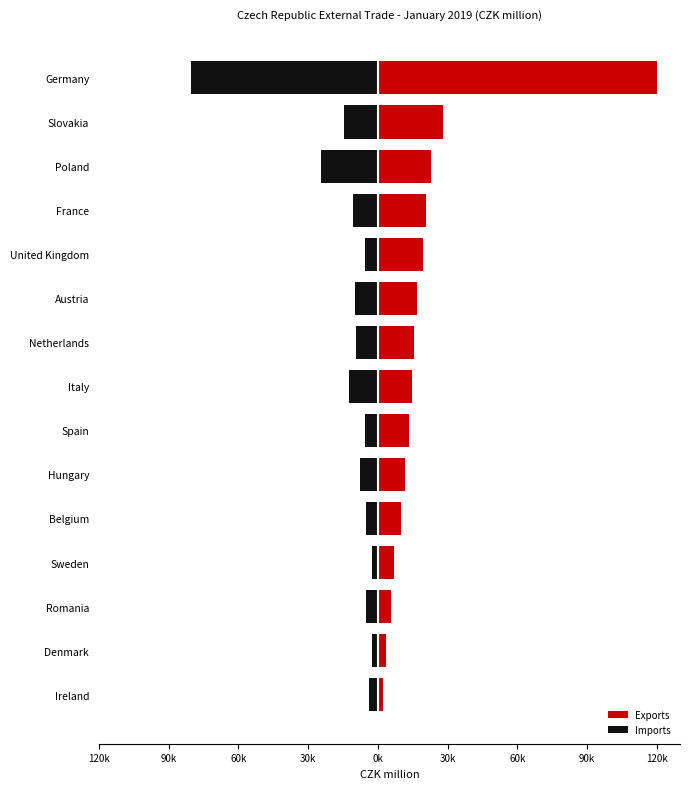

What is the minimum value shown in the chart?

-80609